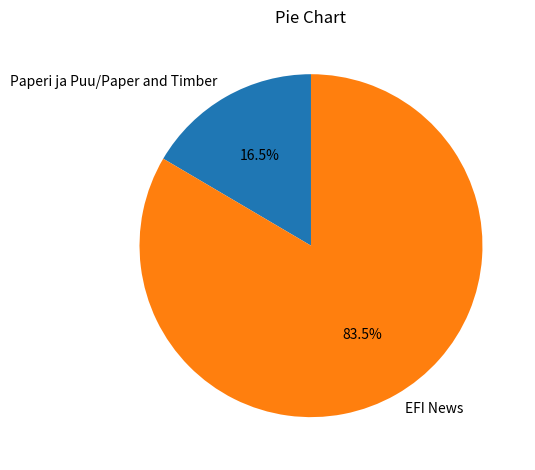

To the nearest percent, what is the difference between the EFI News and Paperi ja Puu/Paper and Timber slice percentages?

67%